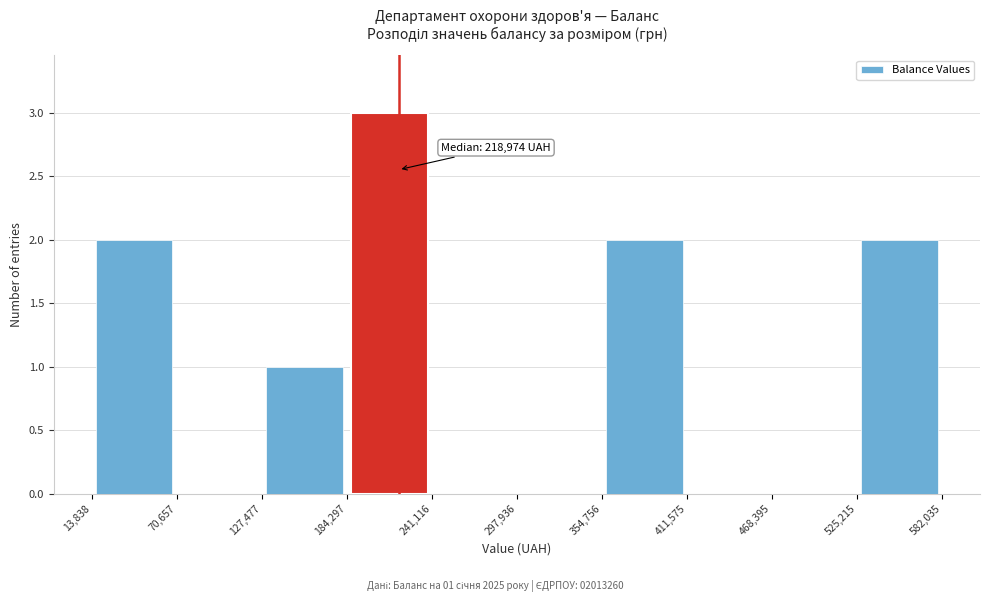

Which range on the x-axis has the tallest bar?

184,297 to 241,116